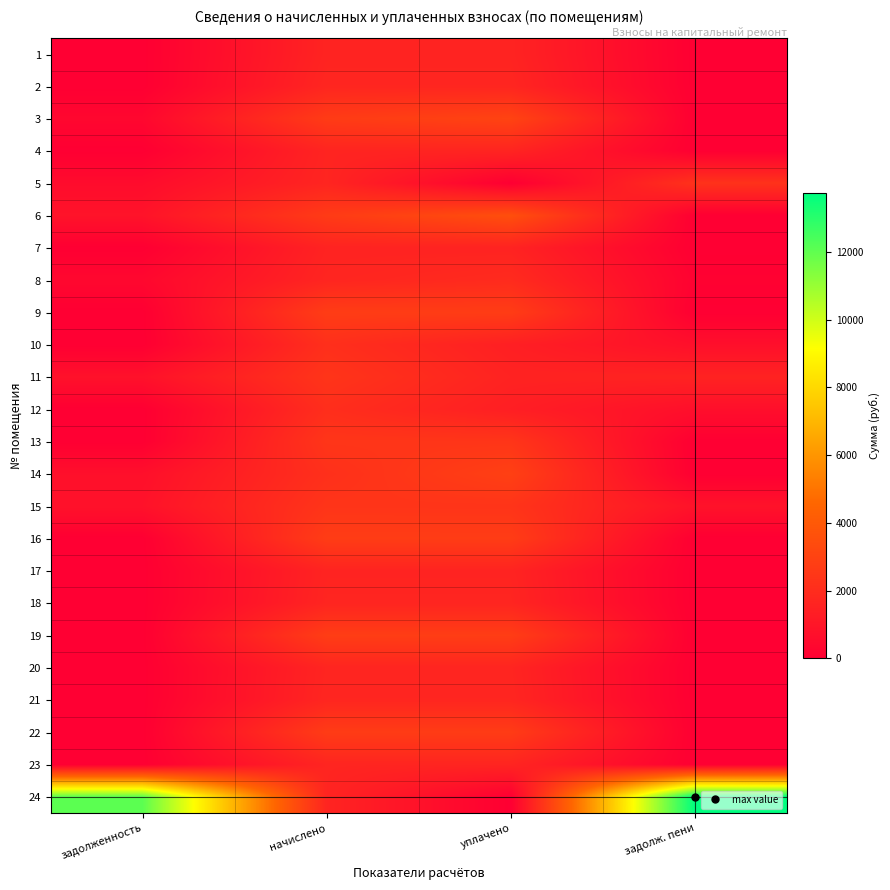

Which has a higher value, уплачено or начислено?

уплачено